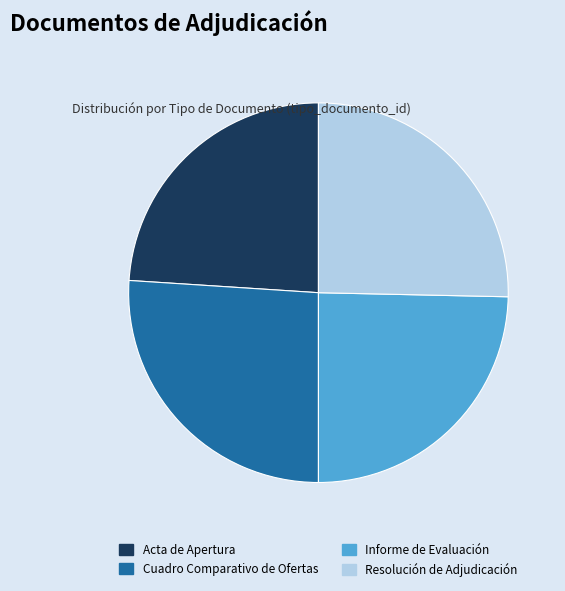

Is Acta de Apertura the majority of the pie?

No